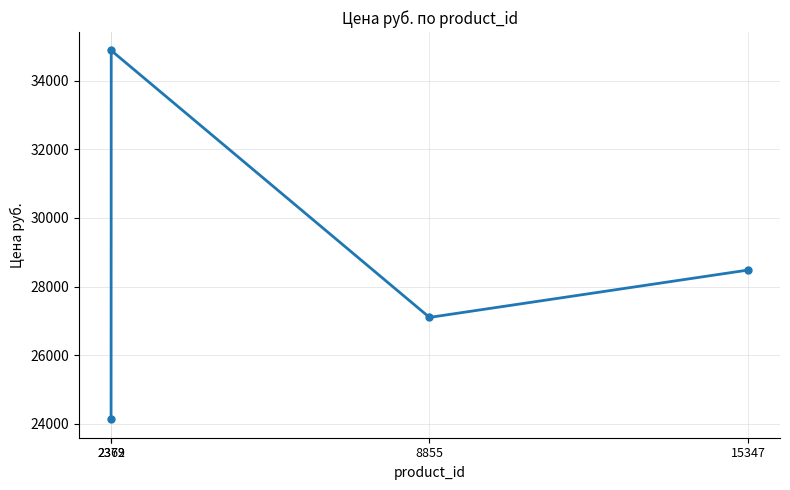

How many lines are shown in the chart?

1